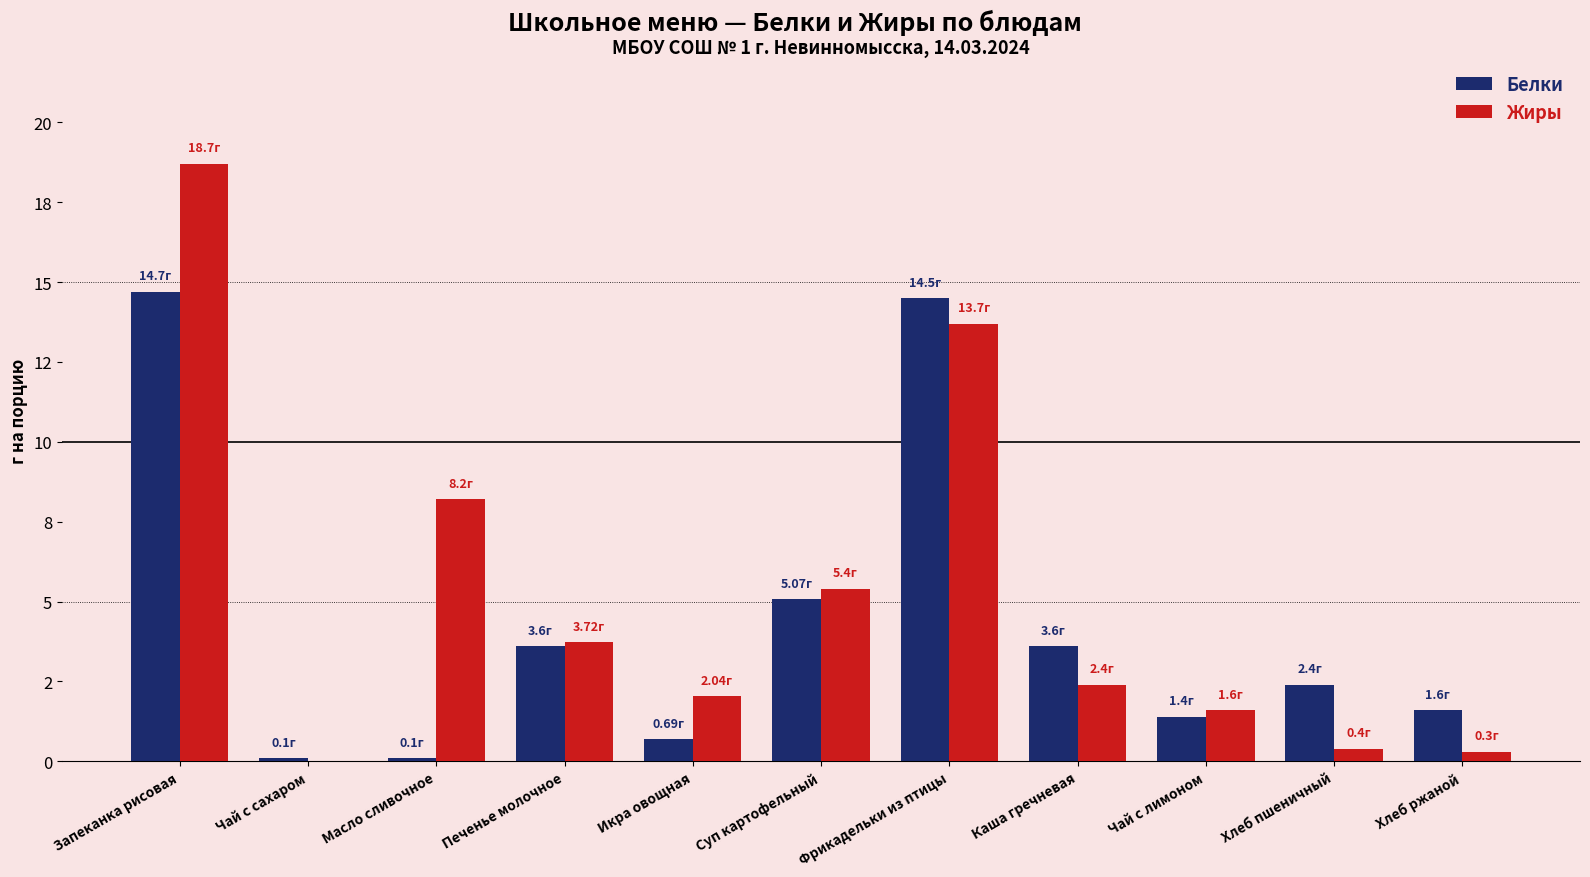

The Белки series shows 1.9 at Печенье молочное. True or false?

False